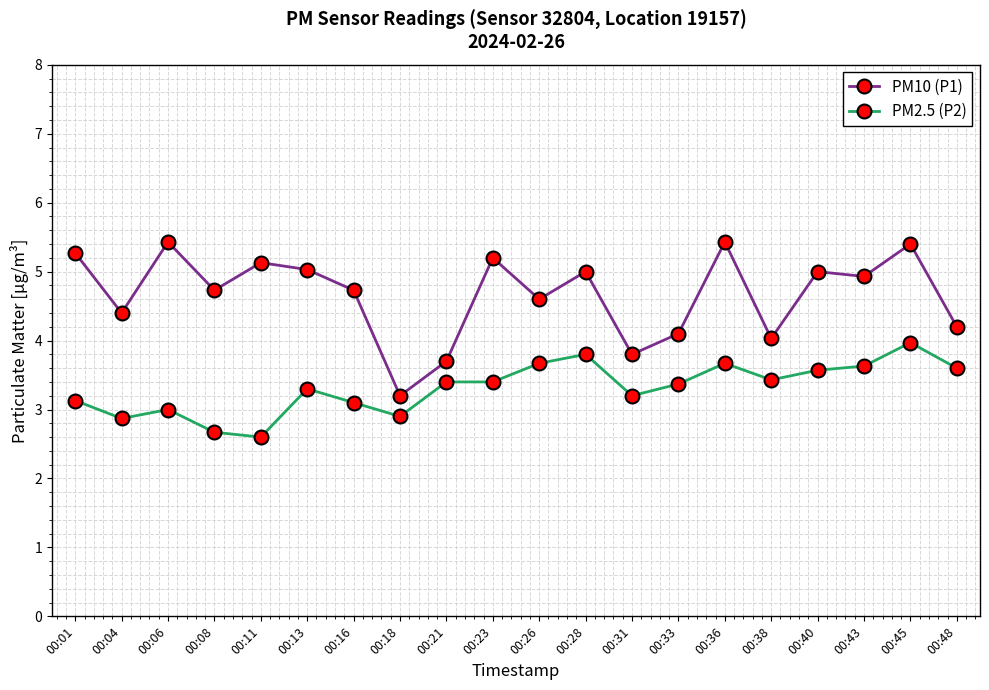

True or false: PM2.5 (P2) and PM10 (P1) cross at least once.

False